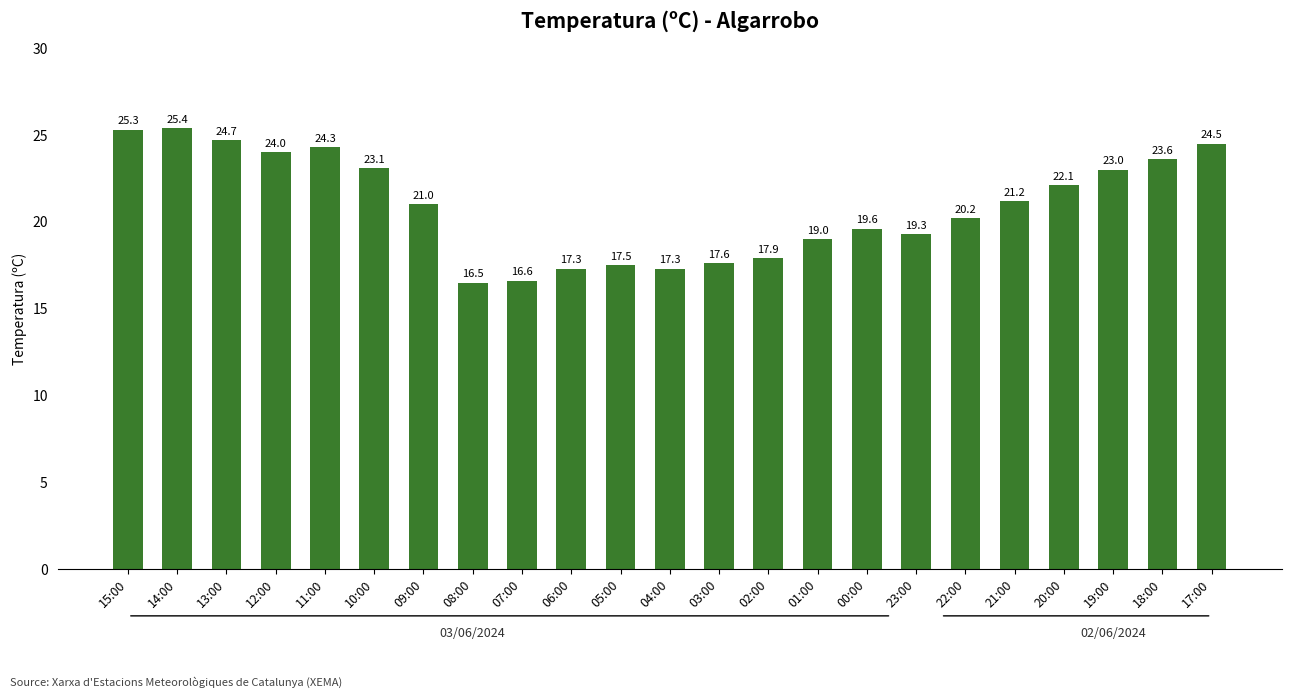

What is the label of the 22nd bar from the left?

18:00